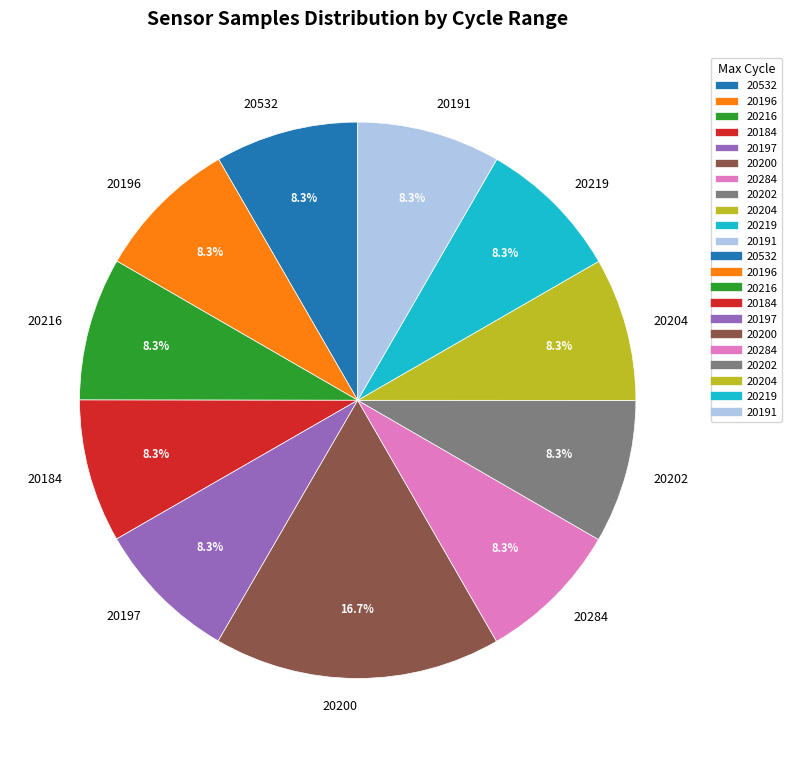

Count the number of slices in the pie.

11